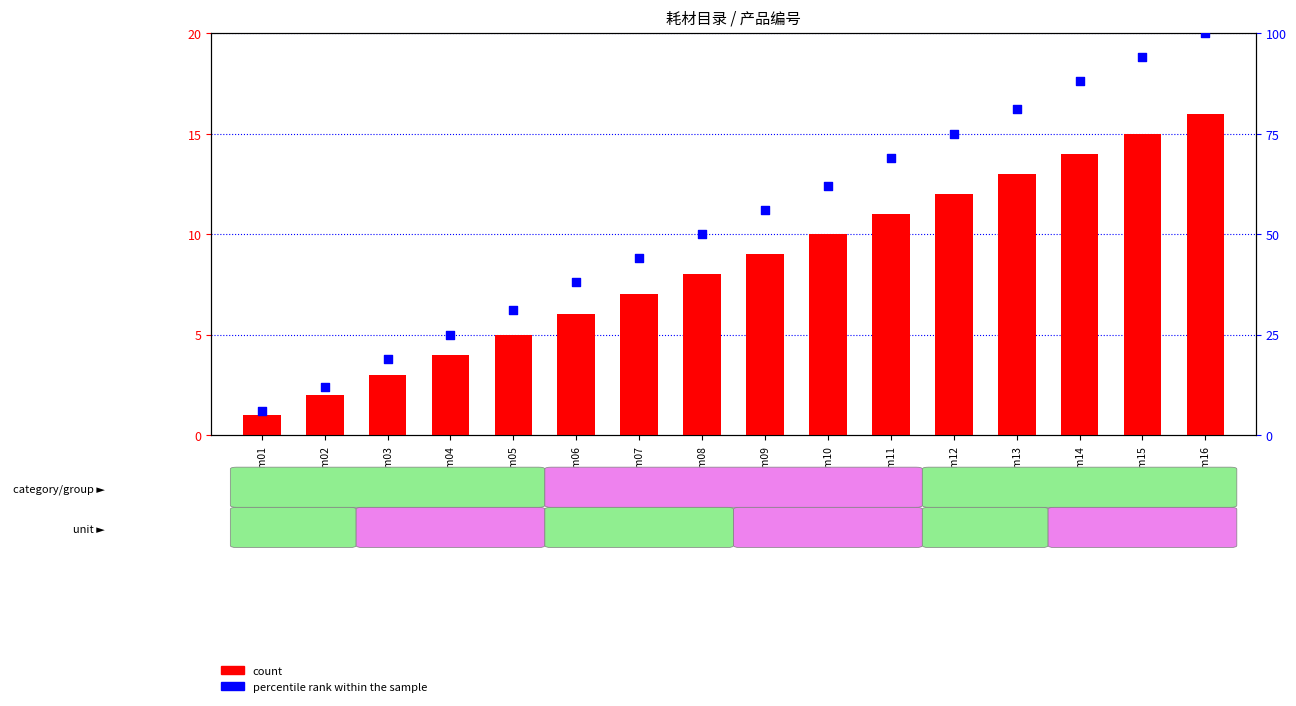

Which series reaches the maximum Y coordinate?

percentile rank within the sample